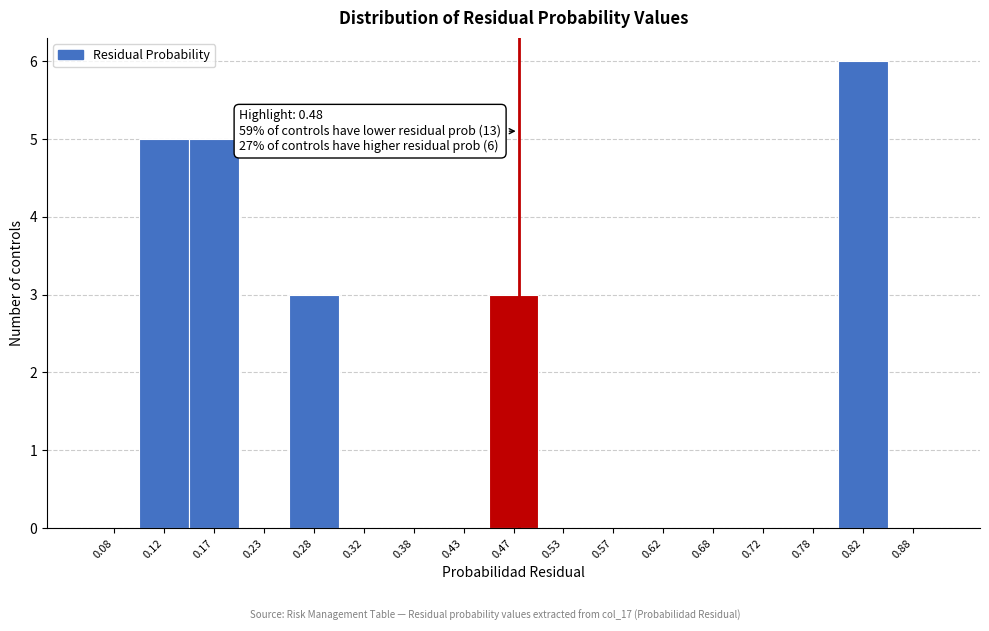

Over which range of the x-axis is the bar tallest?

0.80 to 0.85